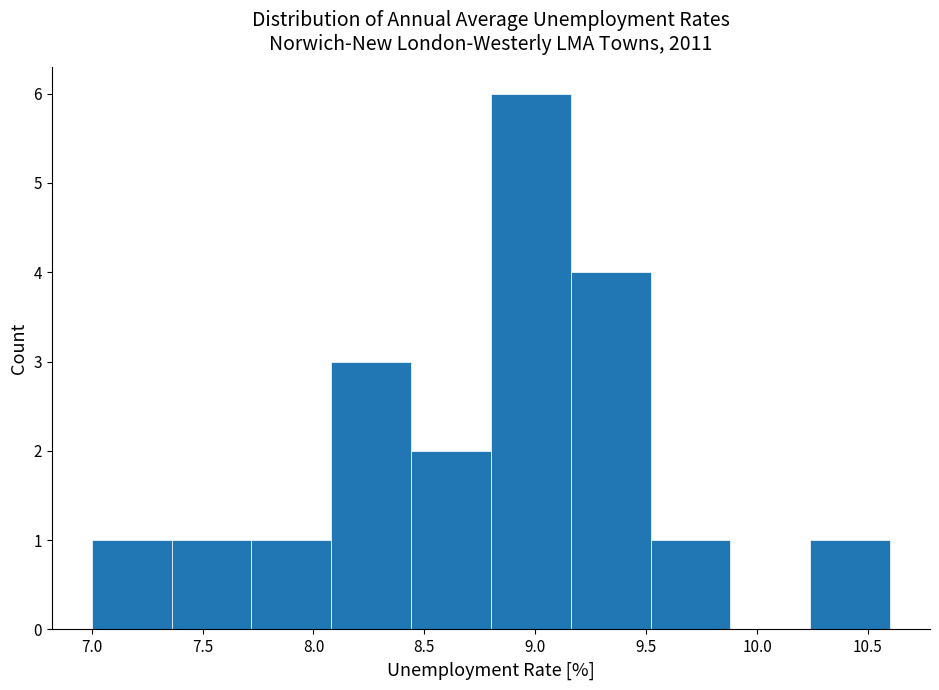

Reading left to right, list every bar in this chart as the range it spans on the x-axis followed by its height. Neither the bar edges nor the heights are printed on the chart, so give them approximately, as read against the axes.

7.00 to 7.36: 1
7.36 to 7.72: 1
7.72 to 8.08: 1
8.08 to 8.44: 3
8.44 to 8.80: 2
8.80 to 9.16: 6
9.16 to 9.52: 4
9.52 to 9.88: 1
9.88 to 10.24: 0
10.24 to 10.60: 1